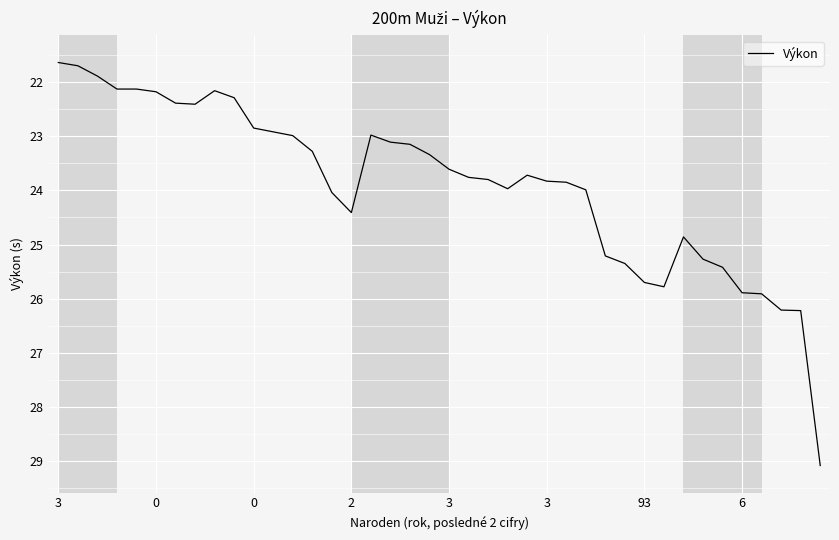

What is the greatest value displayed?

29.1